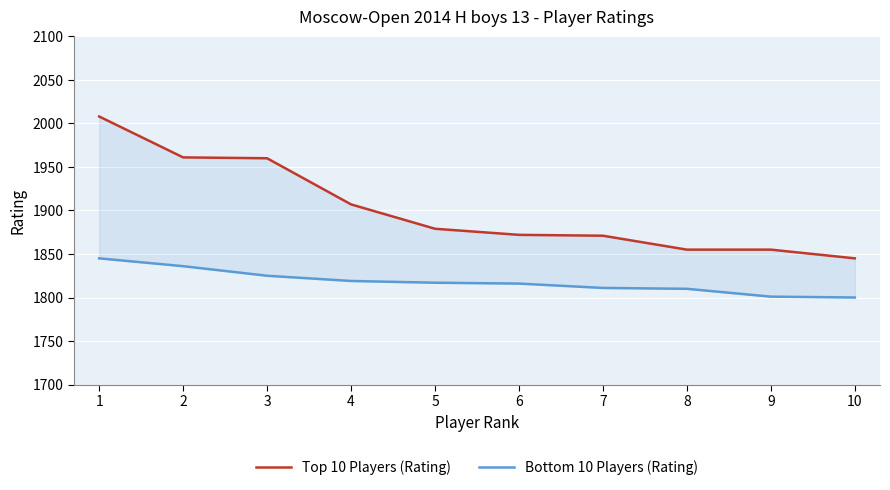

Rank the categories by Top 10 Players (Rating) value from lowest to highest.

10, 8, 9, 7, 6, 5, 4, 3, 2, 1